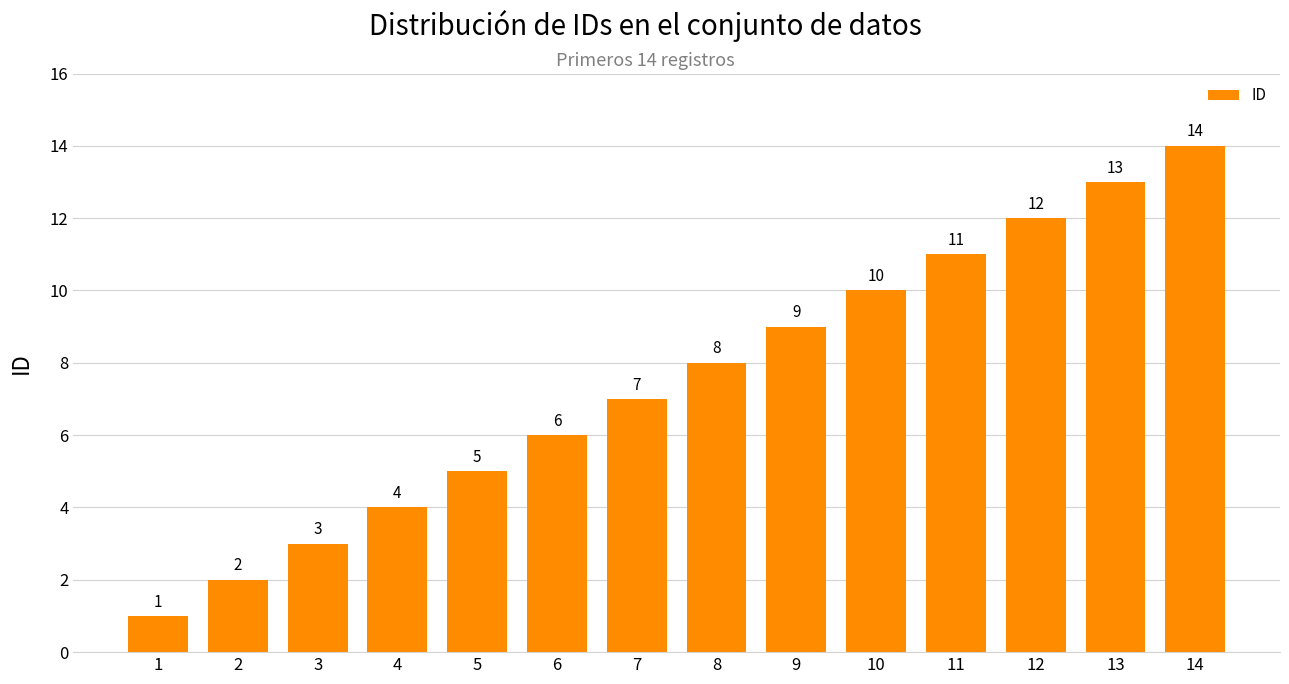

Which label corresponds to the largest value in the chart?

14